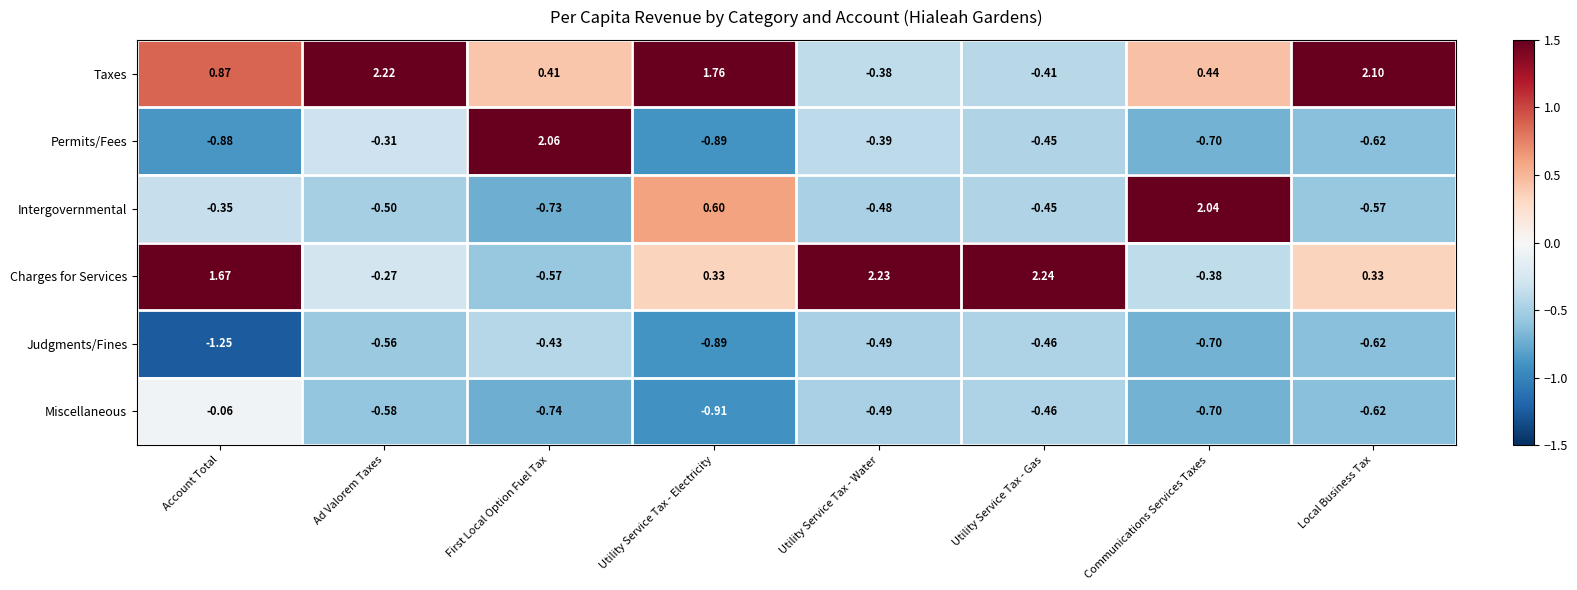

Where does the Intergovernmental series first go above 0?

Utility Service Tax - Electricity